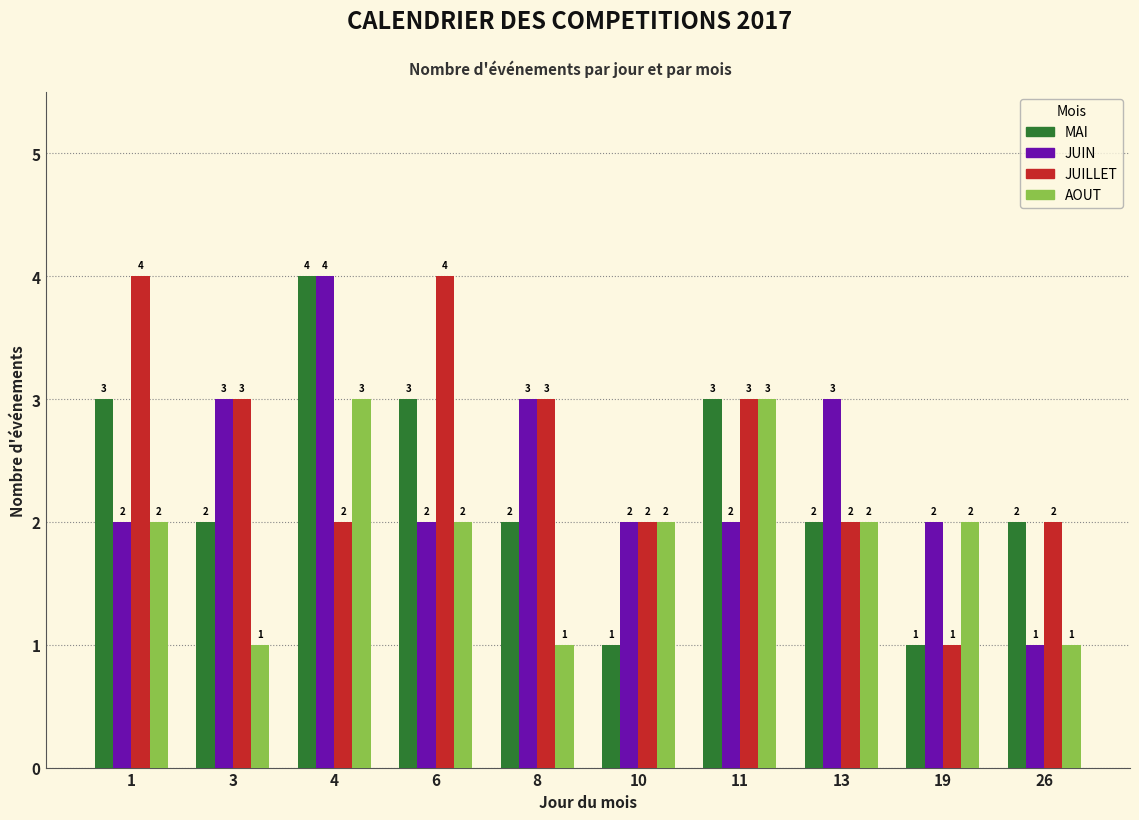

How many bars are there in each group?

4